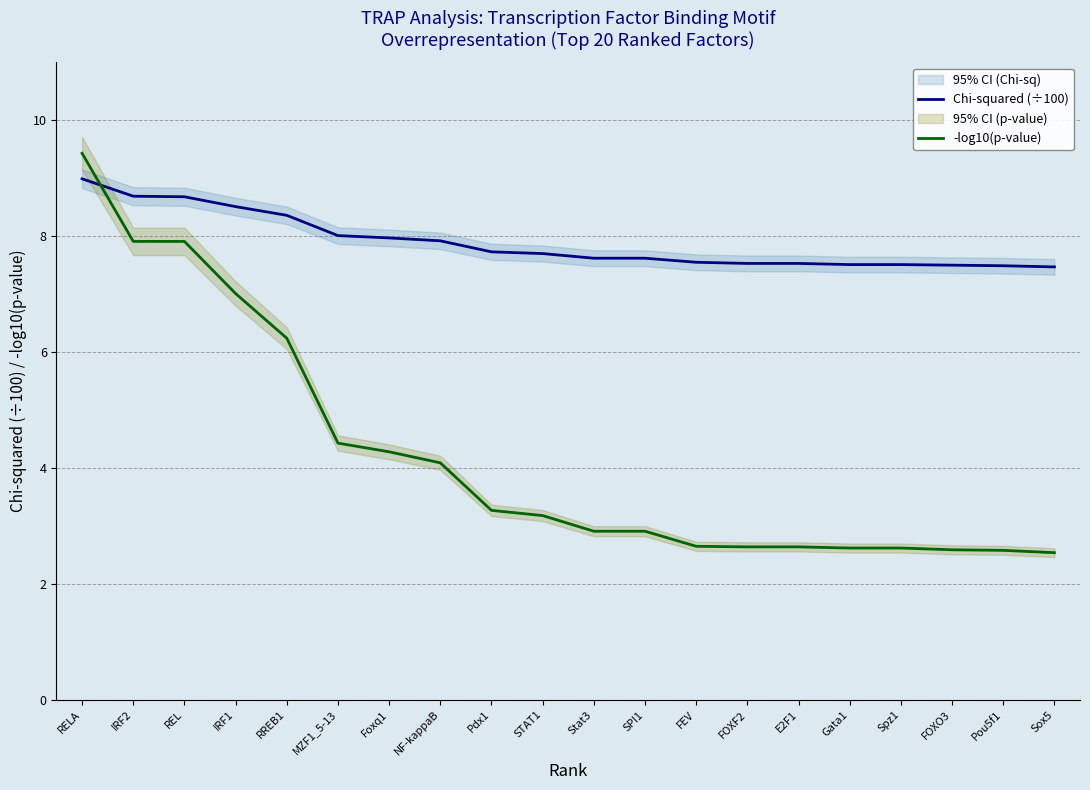

Is the value of Chi-squared (÷100) at FOXO3 greater than the value of -log10(p-value) at Pdx1?

Yes